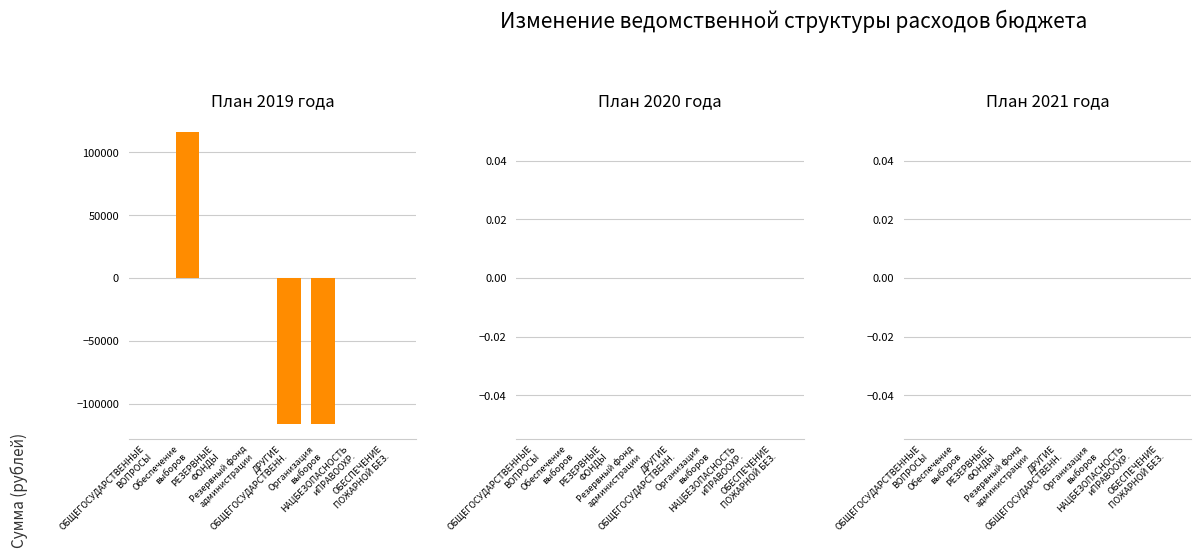

What is the sum of all values?

-116600